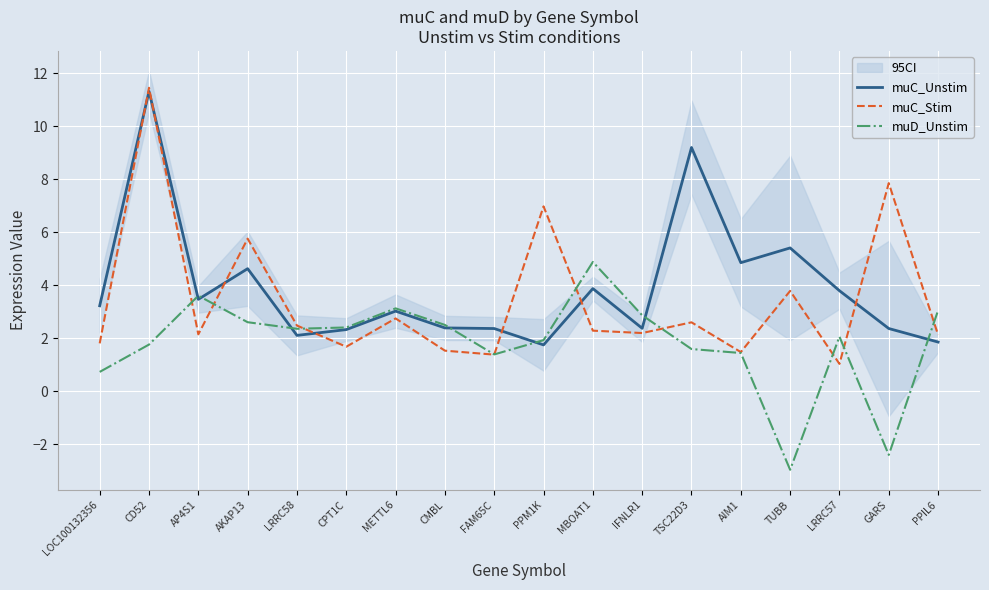

True or false: muC_Stim has more than 1 interior local peaks.

True